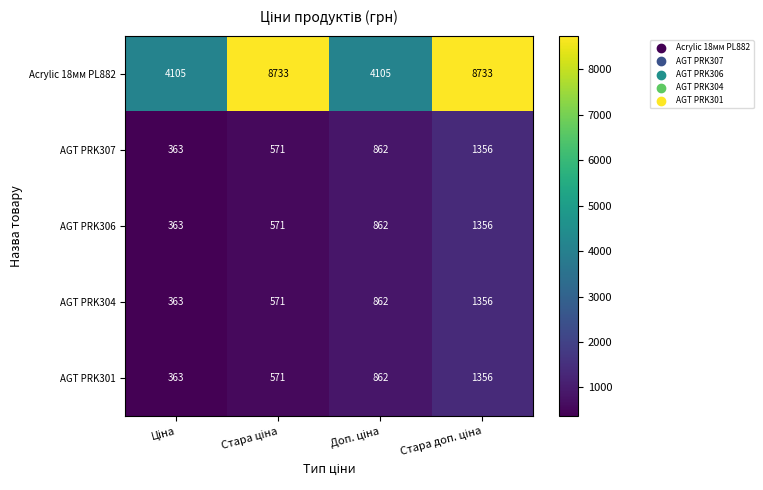

Reading right to left, list all the values displayed in this chart.

Acrylic 18мм PL882: 8733	4105	8733	4105
AGT PRK307: 1356	862	571	363
AGT PRK306: 1356	862	571	363
AGT PRK304: 1356	862	571	363
AGT PRK301: 1356	862	571	363